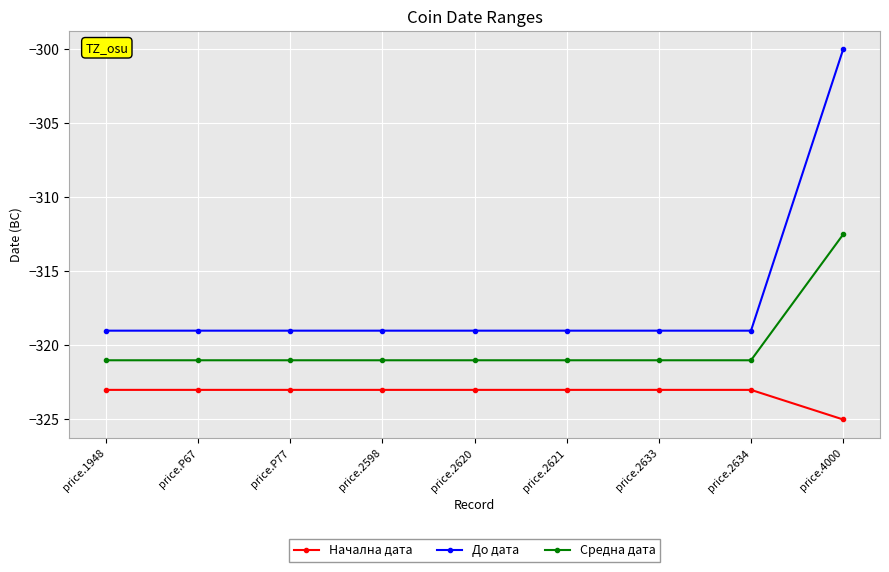

At price.2598, list the series in order from smallest to largest.

Начална дата, Средна дата, До дата